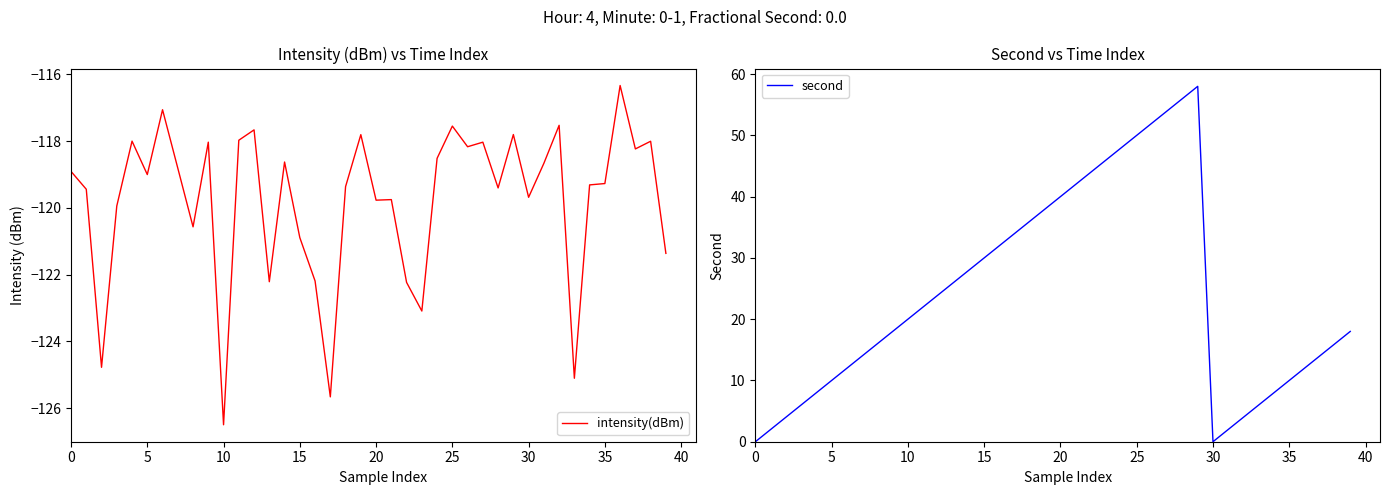

True or false: second has more than 0 points higher than both neighbors.

True